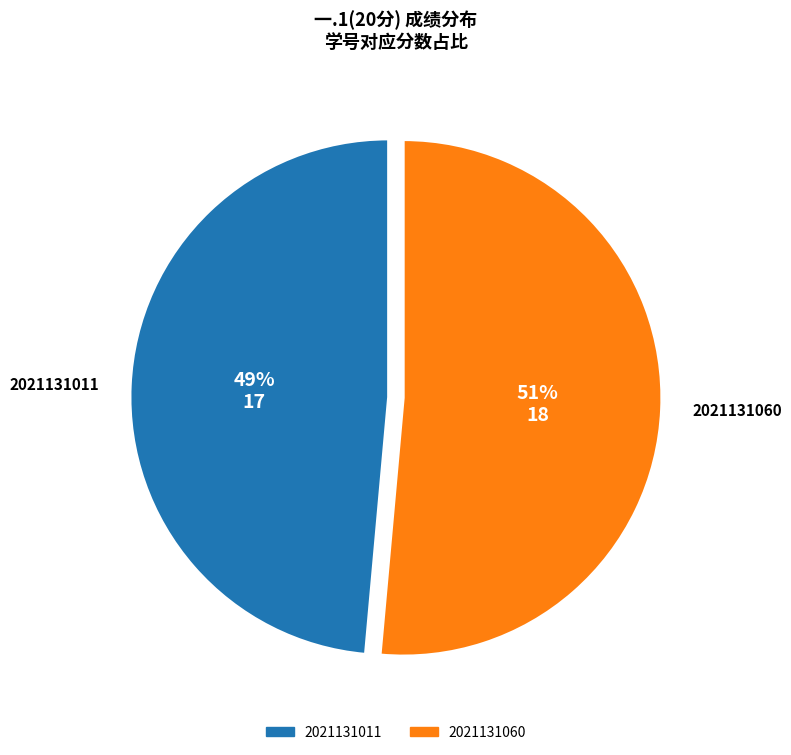

Which slice is the largest?

2021131060